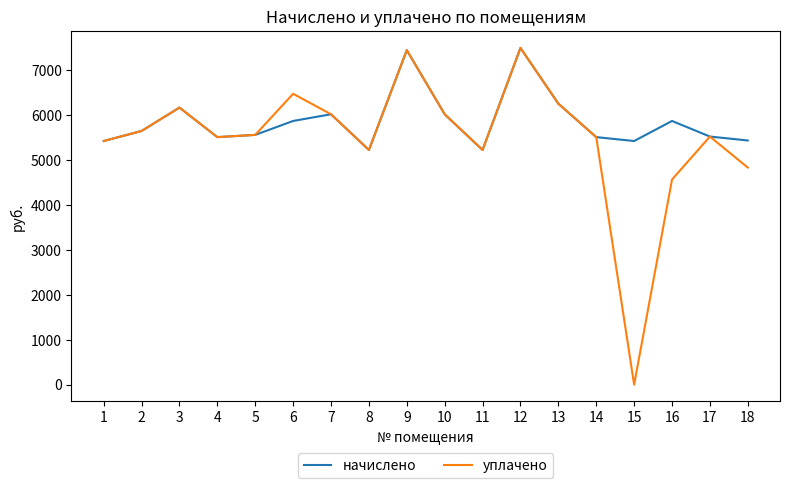

Which series has the largest range (max minus min)?

уплачено